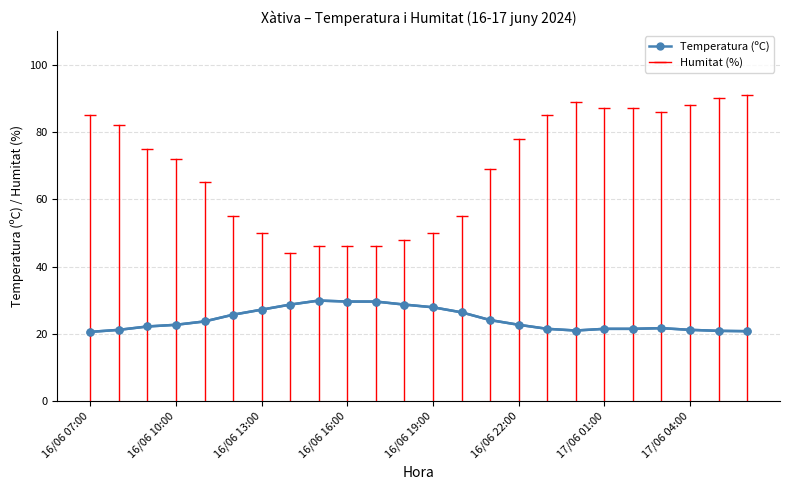

What is the value of the 6th point from the left?

25.7